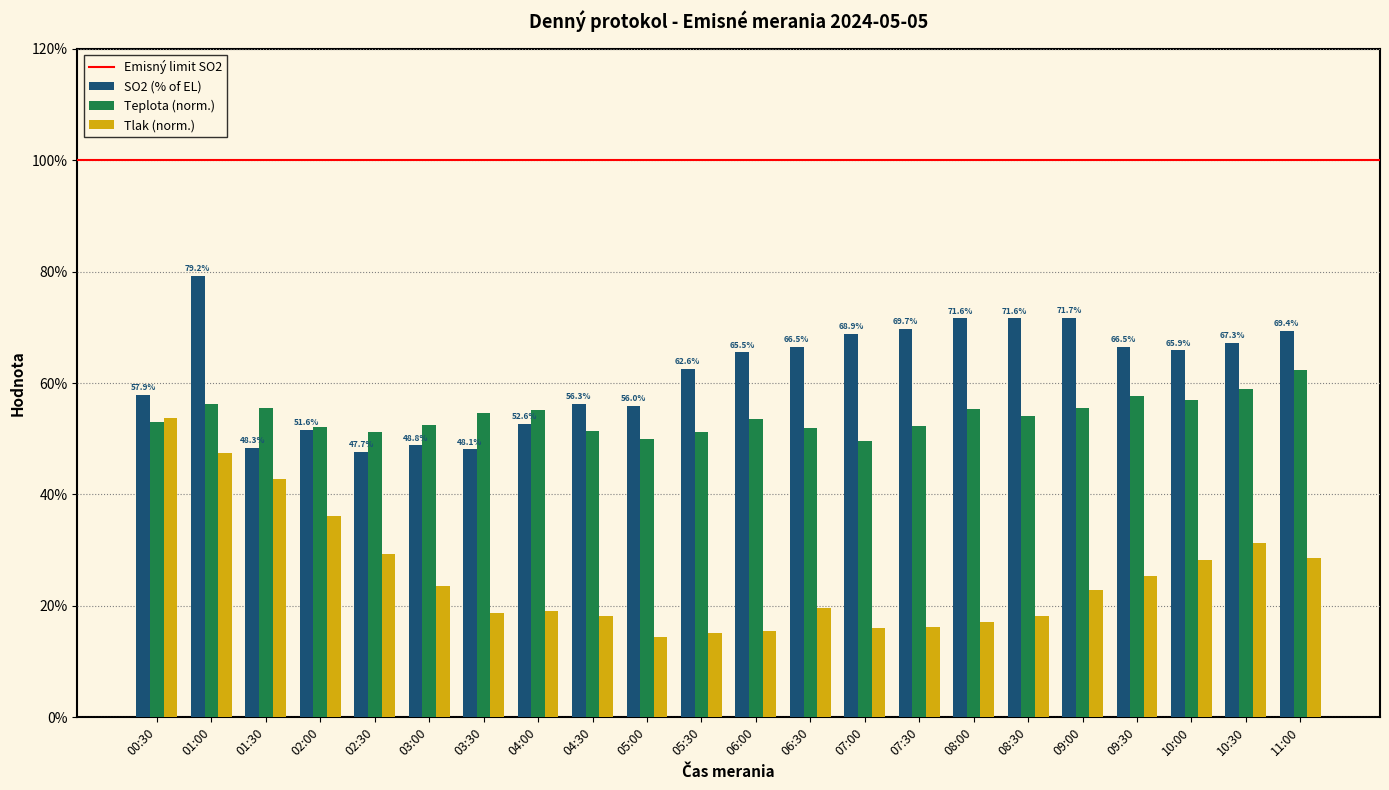

Rank the series by their maximum value, from highest to lowest.

SO2 (% of EL), Teplota (norm.), Tlak (norm.)